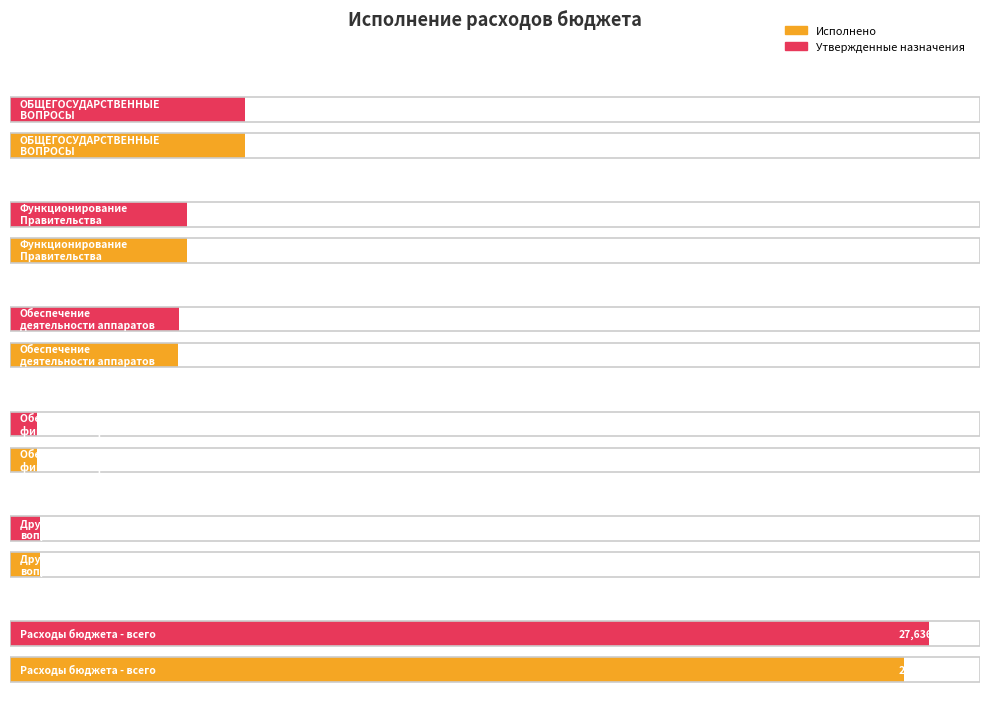

How many bars are there in total?

12